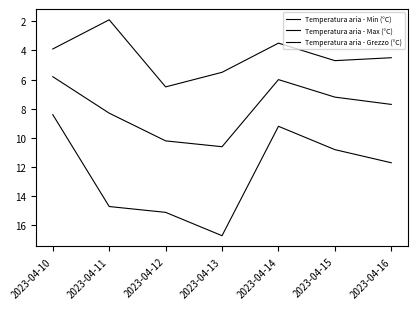

Count the number of categories in the chart.

7